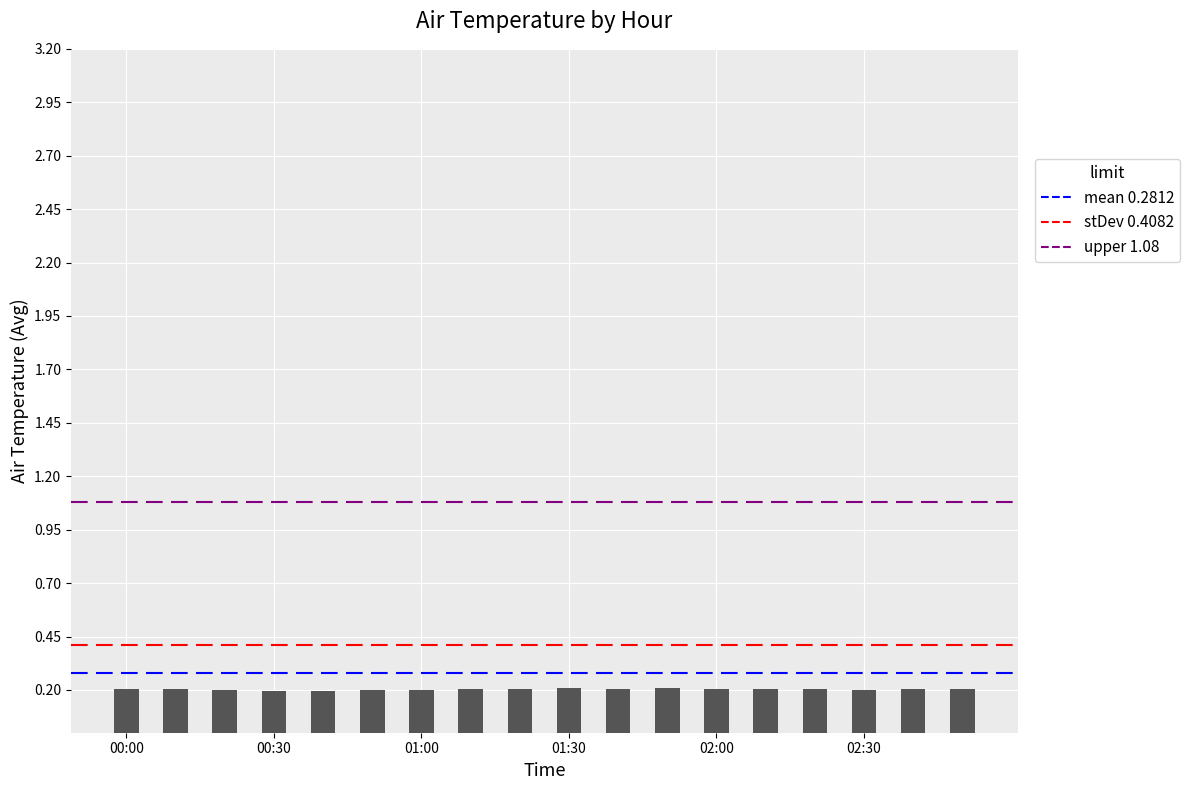

How many data points does each series have?

18